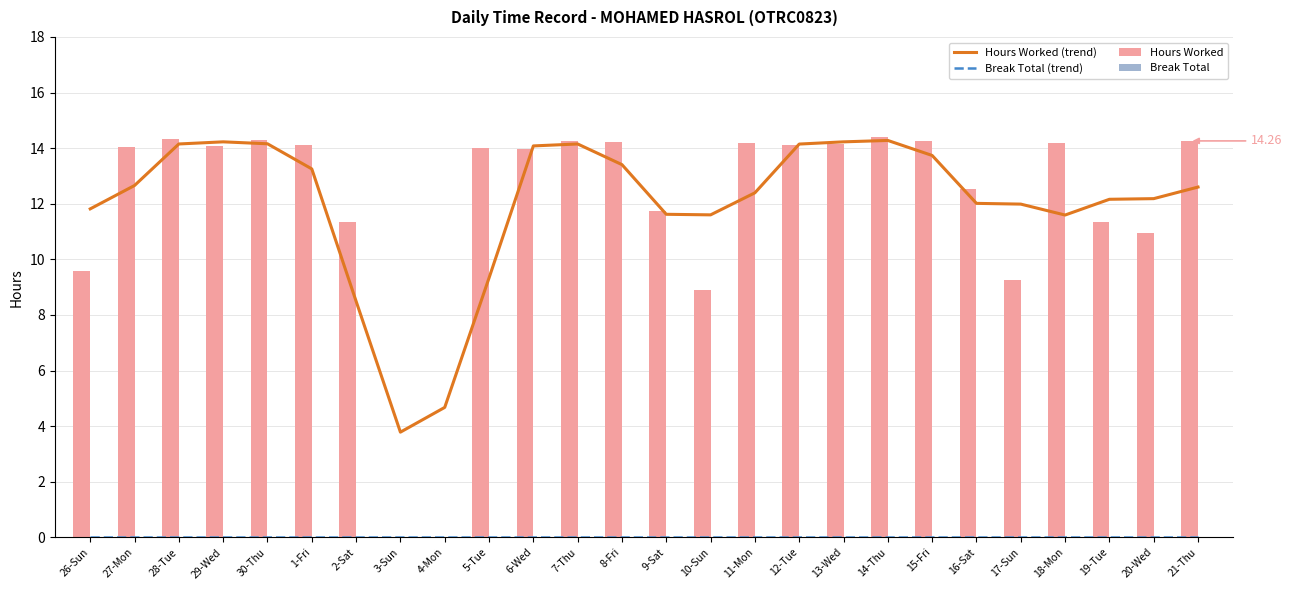

List the labels in order of Hours Worked (trend) value, largest first.

14-Thu, 29-Wed, 13-Wed, 30-Thu, 28-Tue, 7-Thu, 12-Tue, 6-Wed, 15-Fri, 8-Fri, 1-Fri, 27-Mon, 21-Thu, 11-Mon, 20-Wed, 19-Tue, 16-Sat, 17-Sun, 26-Sun, 9-Sat, 10-Sun, 18-Mon, 5-Tue, 2-Sat, 4-Mon, 3-Sun